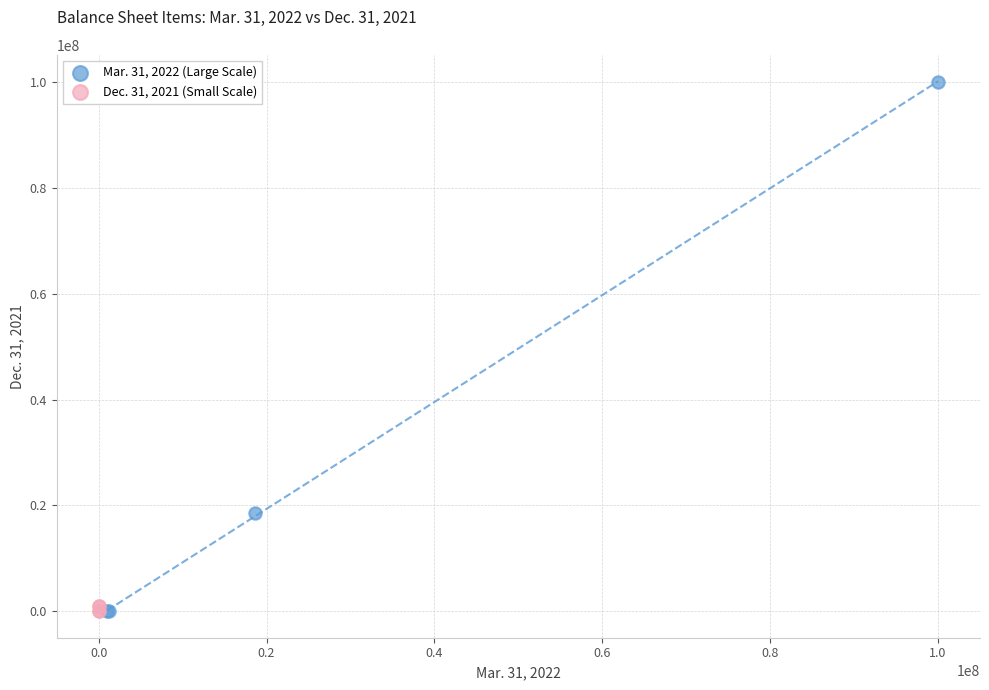

What are all the series names shown in the legend?

Mar. 31, 2022 (Large Scale), Dec. 31, 2021 (Small Scale)